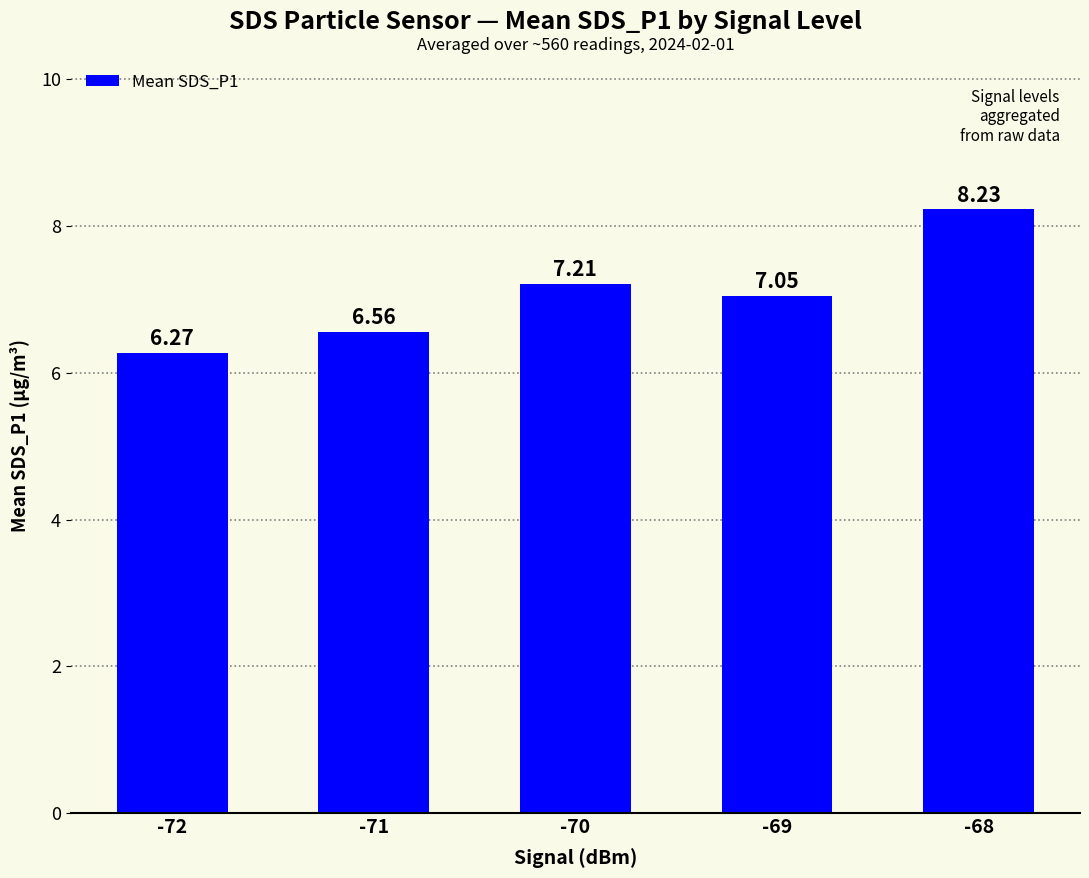

What is the sum of the values at -70 and -72?

13.5